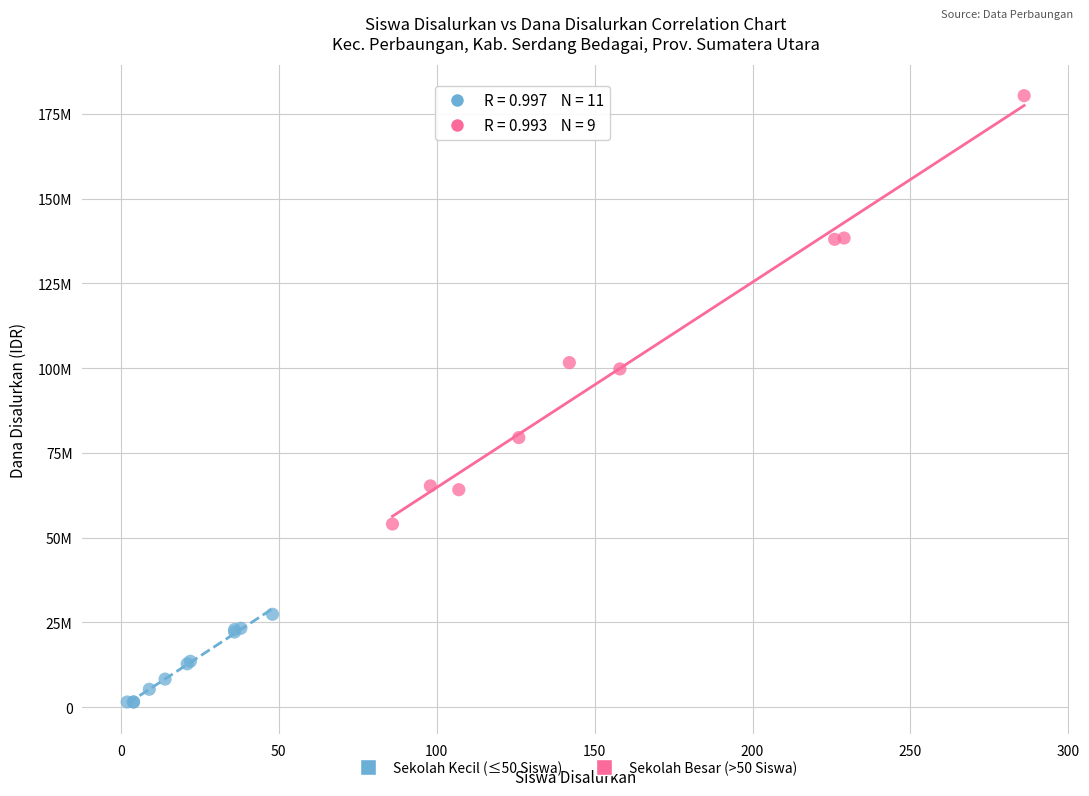

Which series reaches the minimum Y coordinate?

Sekolah Kecil (≤50 Siswa)